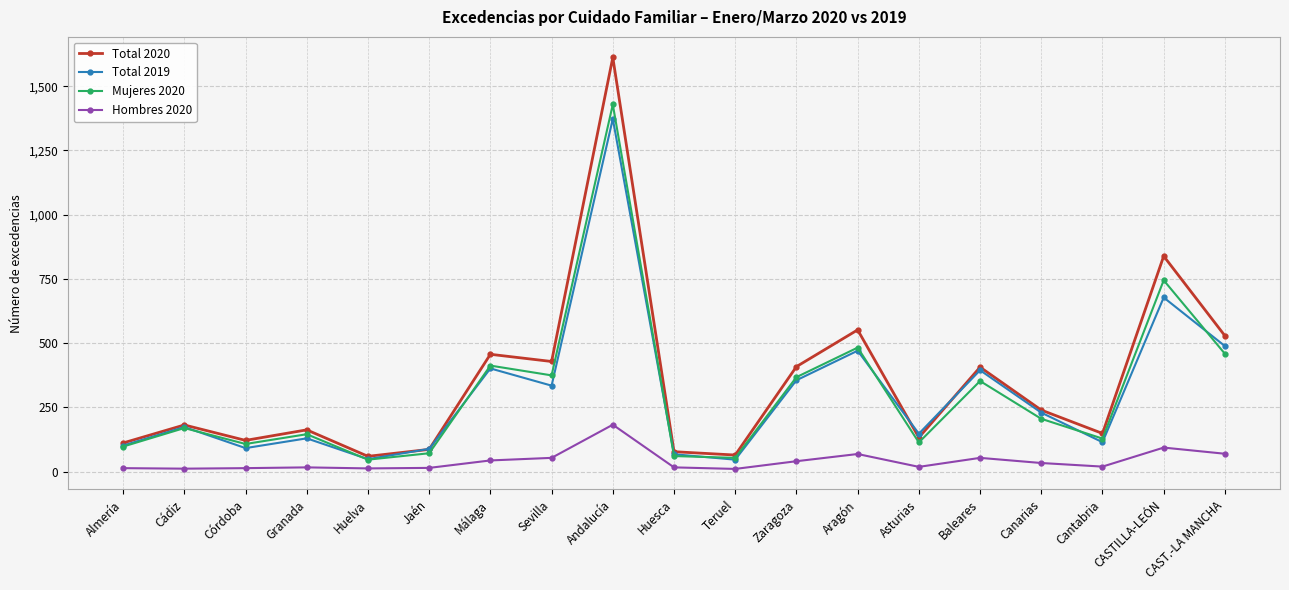

True or false: Total 2020 and Hombres 2020 cross at least once.

False